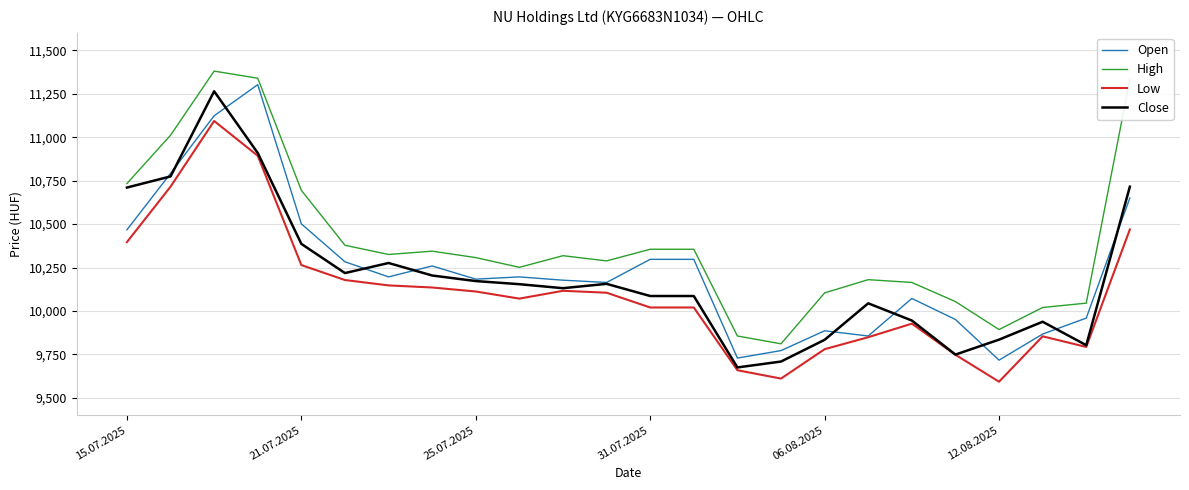

Which series has the largest total across all categories?

High